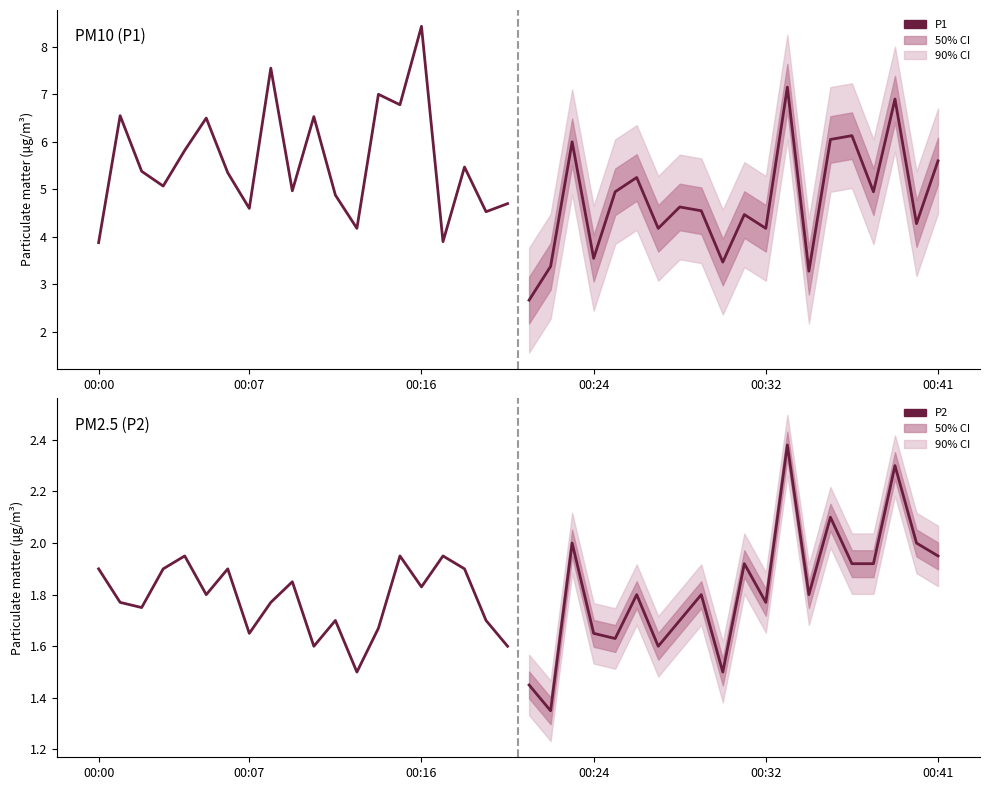

True or false: P2 has a value of 3.1 at 16.

False